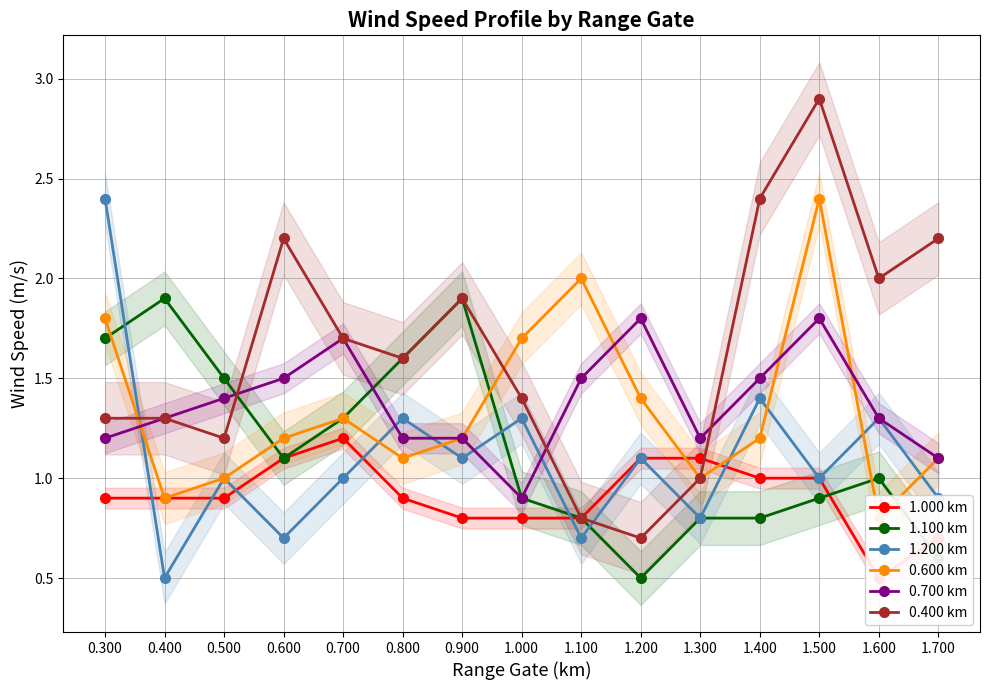

How many values in the 1.100 km series exceed 1?

7